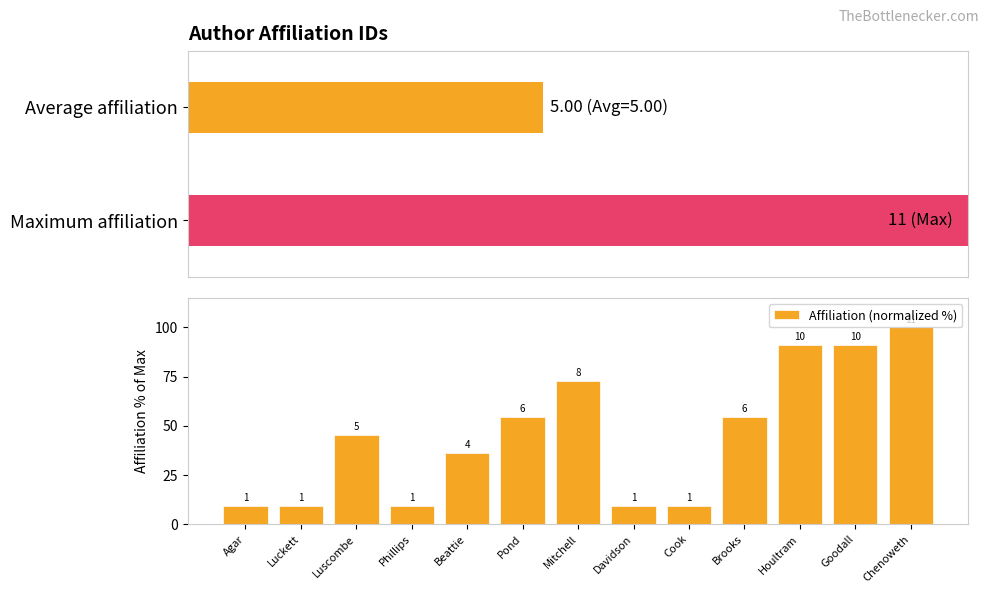

How many values exceed 45?

7